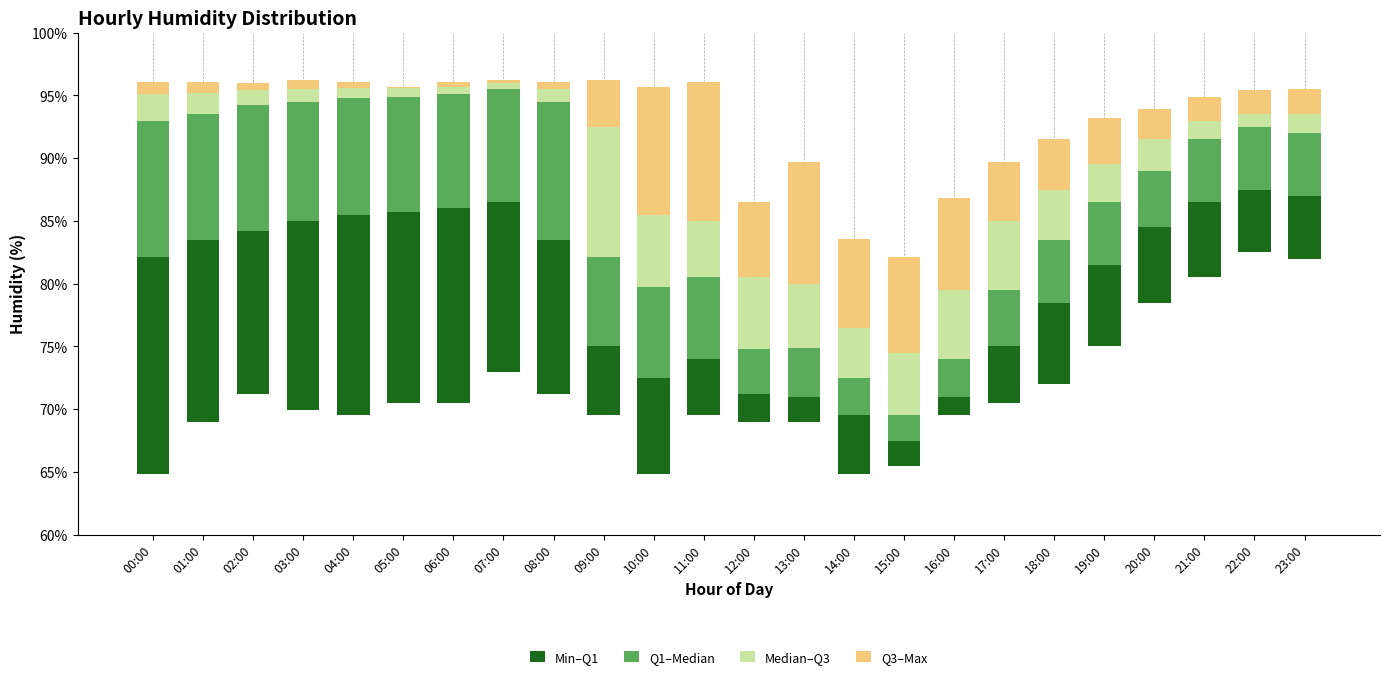

Reading left to right, extract all data points from this chart.

Min–Q1: 00:00=17.3	01:00=14.5	02:00=13.0	03:00=15.1	04:00=16.0	05:00=15.2	06:00=15.5	07:00=13.5	08:00=12.3	09:00=5.5	10:00=7.7	11:00=4.5	12:00=2.2	13:00=2.0	14:00=4.7	15:00=2.0	16:00=1.5	17:00=4.5	18:00=6.5	19:00=6.5	20:00=6.0	21:00=6.0	22:00=5.0	23:00=5.0
Q1–Median: 00:00=10.9	01:00=10.0	02:00=10.0	03:00=9.5	04:00=9.3	05:00=9.2	06:00=9.1	07:00=9.0	08:00=11.0	09:00=7.1	10:00=7.2	11:00=6.5	12:00=3.6	13:00=3.9	14:00=3.0	15:00=2.0	16:00=3.0	17:00=4.5	18:00=5.0	19:00=5.0	20:00=4.5	21:00=5.0	22:00=5.0	23:00=5.0
Median–Q3: 00:00=2.1	01:00=1.7	02:00=1.2	03:00=1.0	04:00=0.8	05:00=0.7	06:00=0.6	07:00=0.5	08:00=1.0	09:00=10.4	10:00=5.8	11:00=4.5	12:00=5.7	13:00=5.1	14:00=4.0	15:00=5.0	16:00=5.5	17:00=5.5	18:00=4.0	19:00=3.0	20:00=2.5	21:00=1.5	22:00=1.0	23:00=1.5
Q3–Max: 00:00=1.0	01:00=0.9	02:00=0.6	03:00=0.7	04:00=0.5	05:00=0.1	06:00=0.4	07:00=0.2	08:00=0.6	09:00=3.7	10:00=10.2	11:00=11.1	12:00=6.0	13:00=9.7	14:00=7.1	15:00=7.6	16:00=7.3	17:00=4.7	18:00=4.0	19:00=3.7	20:00=2.4	21:00=1.9	22:00=1.9	23:00=2.0